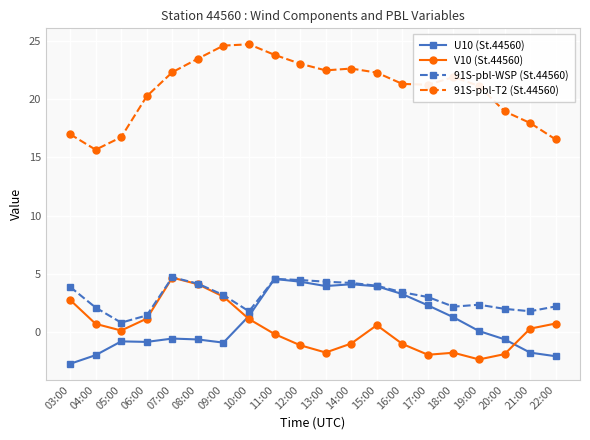

What is the average value of the U10 (St.44560) series?

0.8